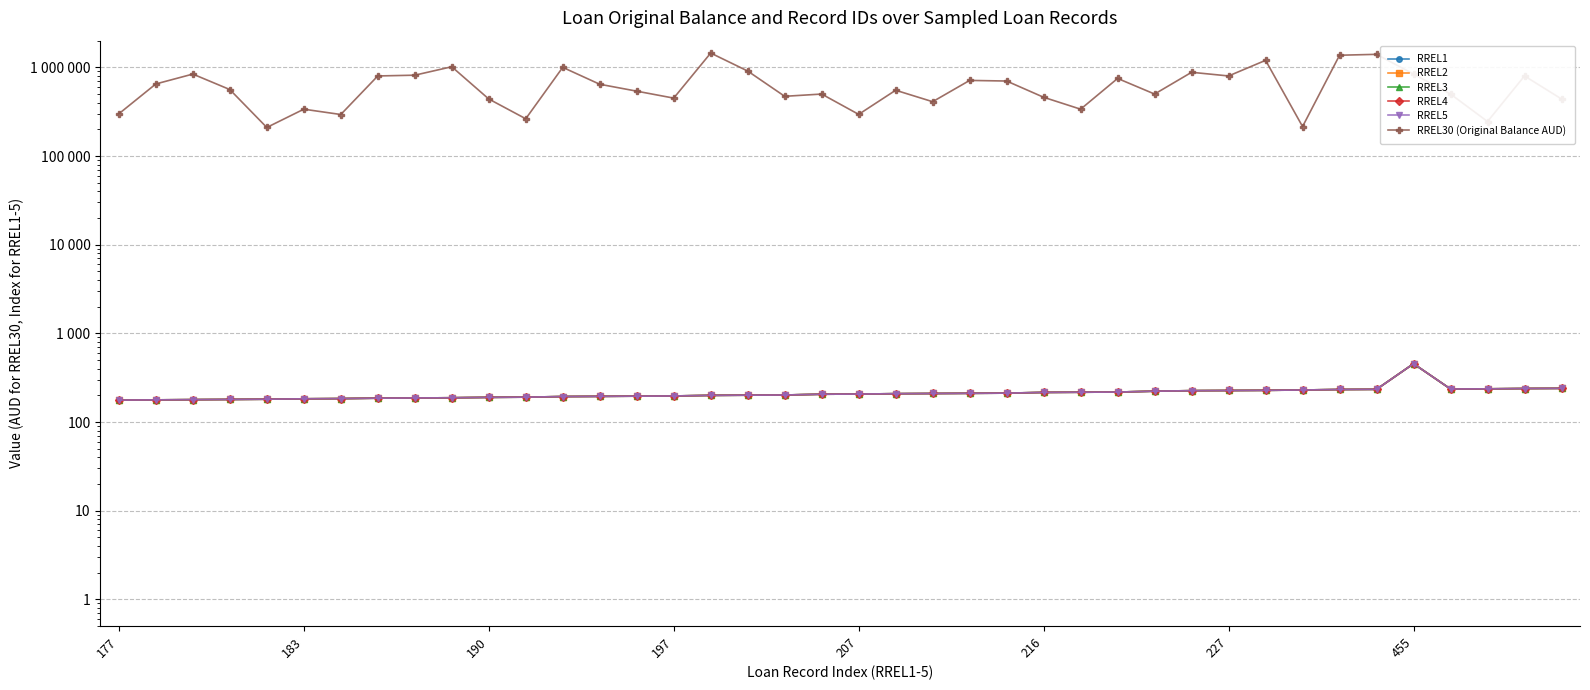

True or false: RREL3 and RREL4 intersect in this chart.

False